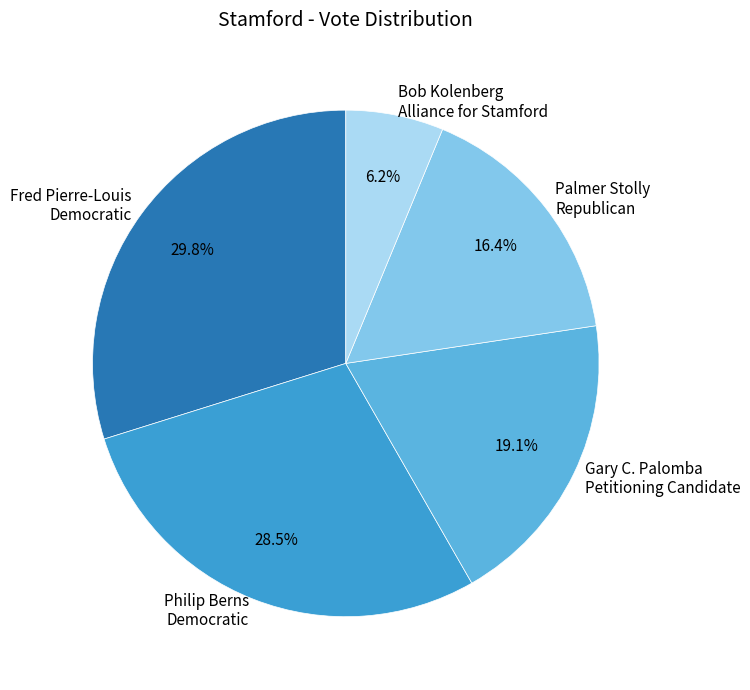

Which has a higher value, Palmer Stolly Republican or Bob Kolenberg Alliance for Stamford?

Palmer Stolly Republican